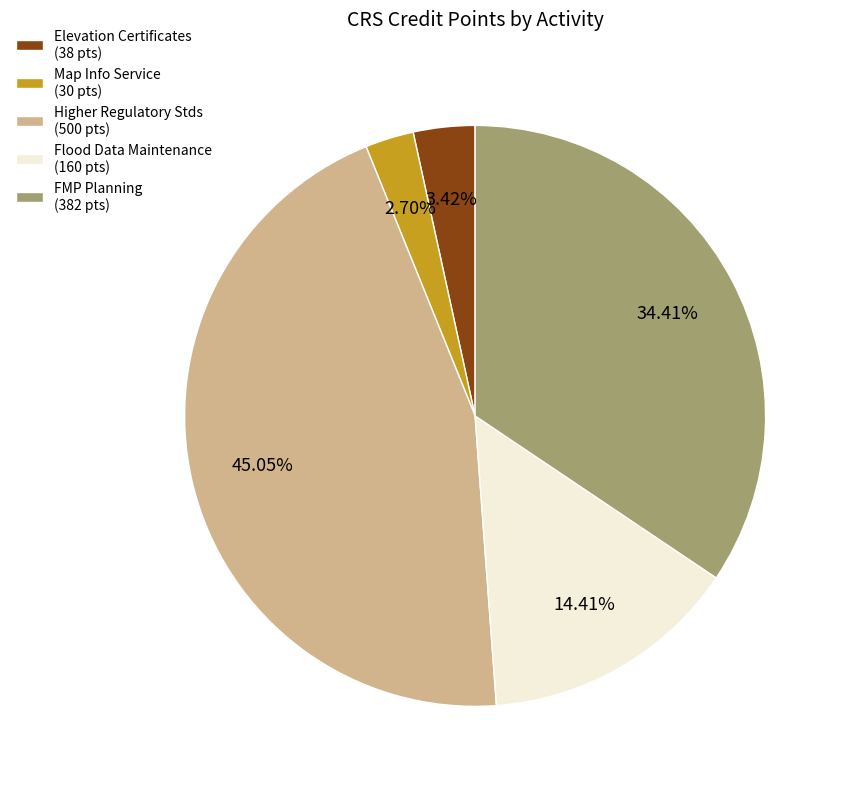

What is the ratio of the value at Higher Regulatory Stds (500 pts) to the value at Elevation Certificates (38 pts)?

13.2